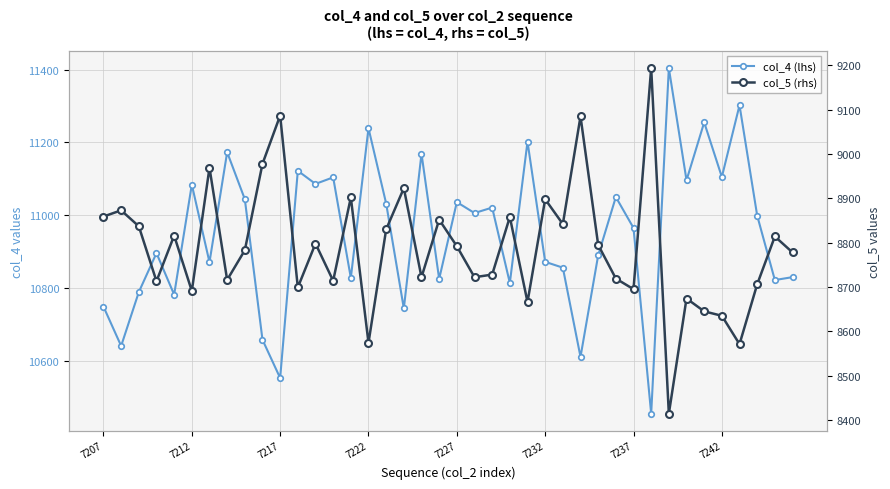

True or false: col_4 (lhs) has more than 0 interior local peaks.

True